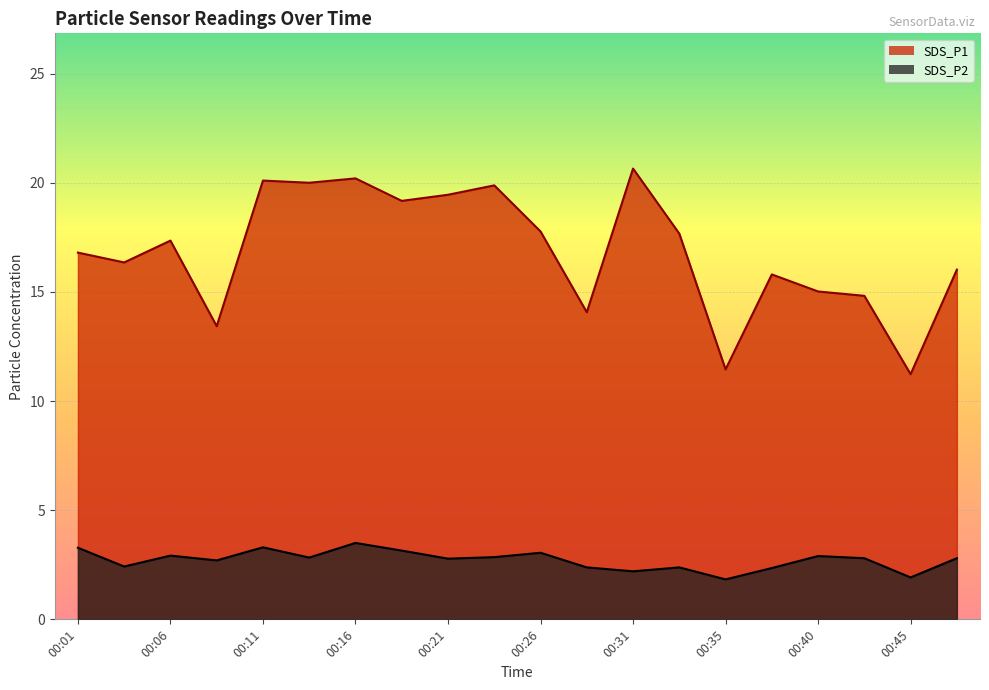

Reading left to right, list all the values displayed in this chart.

SDS_P1: 00:01=16.8	00:04=16.4	00:06=17.4	00:09=13.4	00:11=20.1	00:14=20.0	00:16=20.2	00:18=19.2	00:21=19.4	00:23=19.9	00:26=17.8	00:28=14.1	00:31=20.6	00:33=17.7	00:35=11.4	00:38=15.8	00:40=15.0	00:43=14.8	00:45=11.2	00:48=16.0
SDS_P2: 00:01=3.3	00:04=2.4	00:06=2.9	00:09=2.7	00:11=3.3	00:14=2.8	00:16=3.5	00:18=3.1	00:21=2.8	00:23=2.9	00:26=3.0	00:28=2.4	00:31=2.2	00:33=2.4	00:35=1.8	00:38=2.4	00:40=2.9	00:43=2.8	00:45=1.9	00:48=2.8